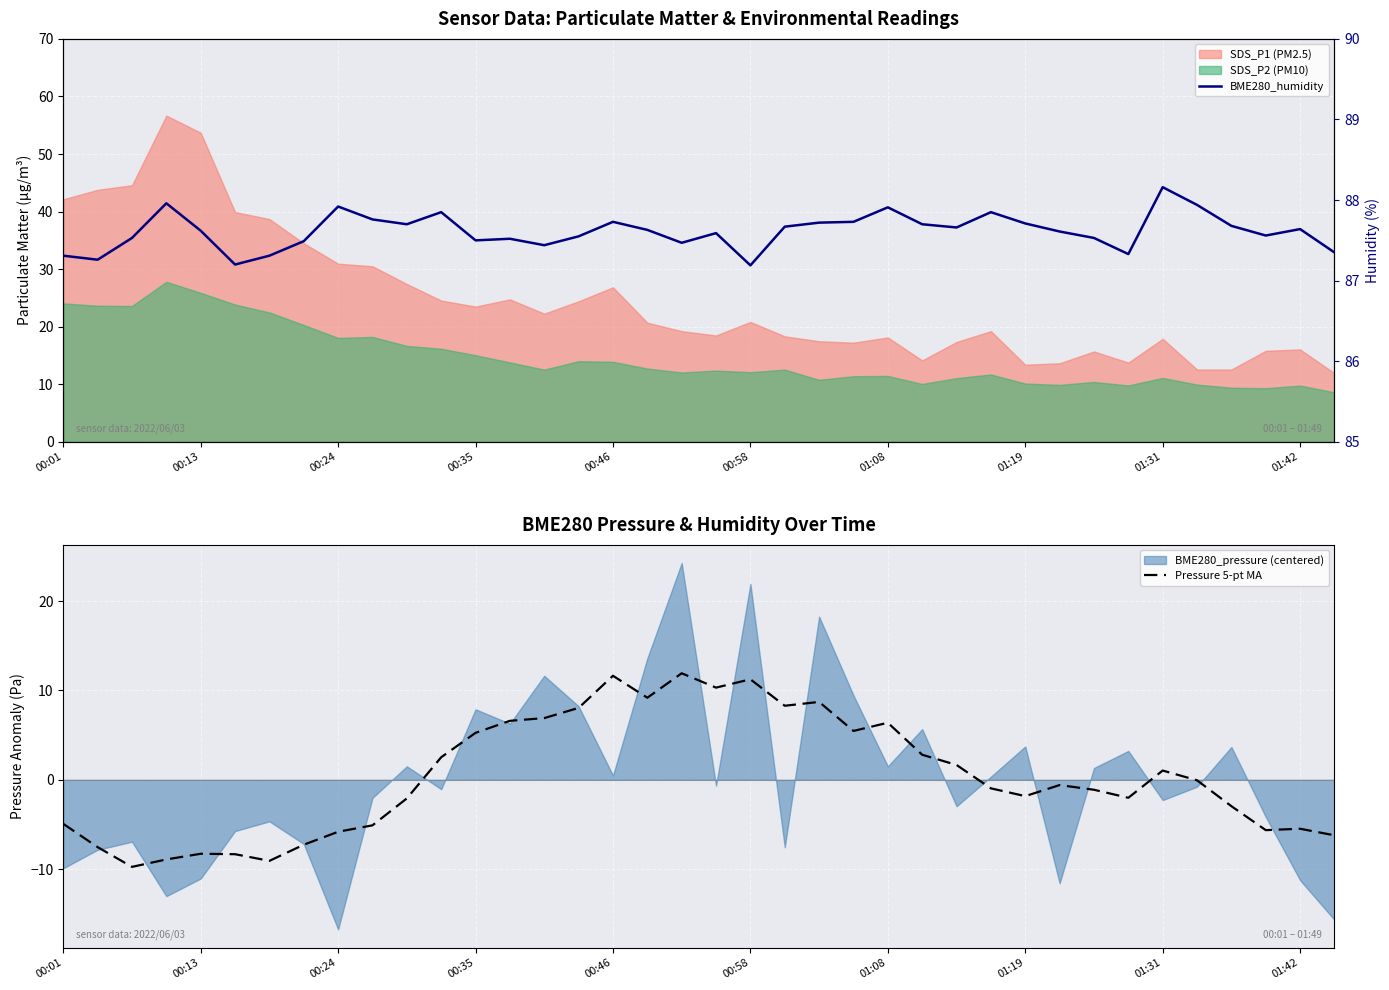

How many lines are shown in the chart?

2